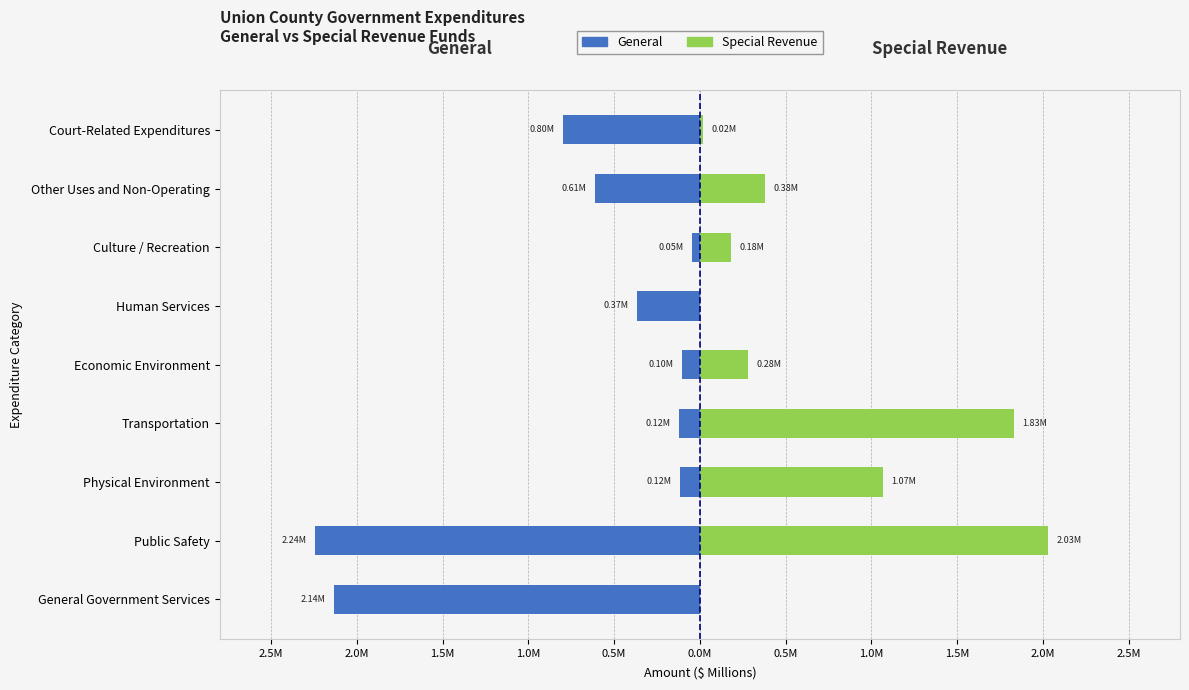

Count the number of categories in the chart.

9